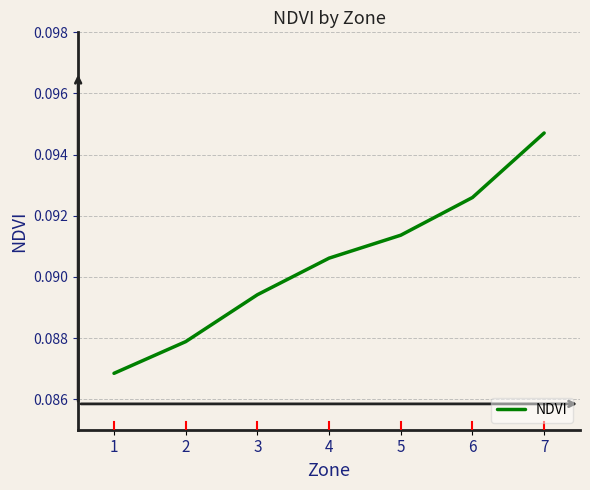

List the labels in order of value, smallest first.

1, 2, 3, 4, 5, 6, 7